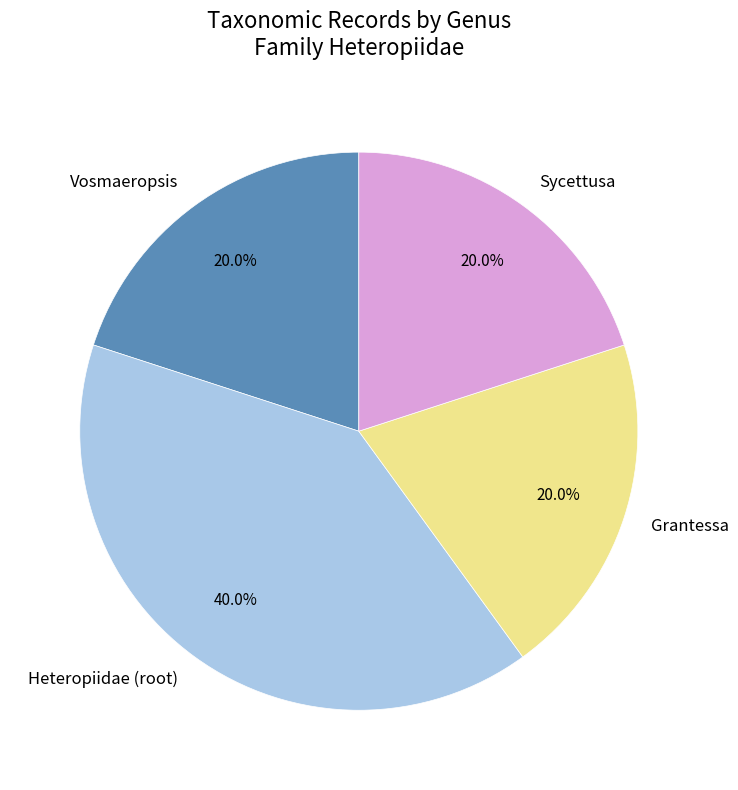

Which slice is the largest?

Heteropiidae (root)